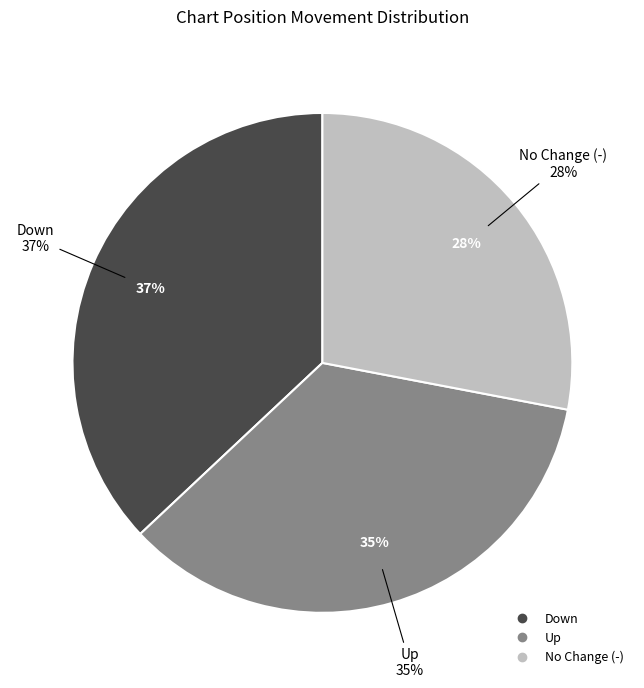

Approximately how many times larger is the value at - compared to up?

0.8